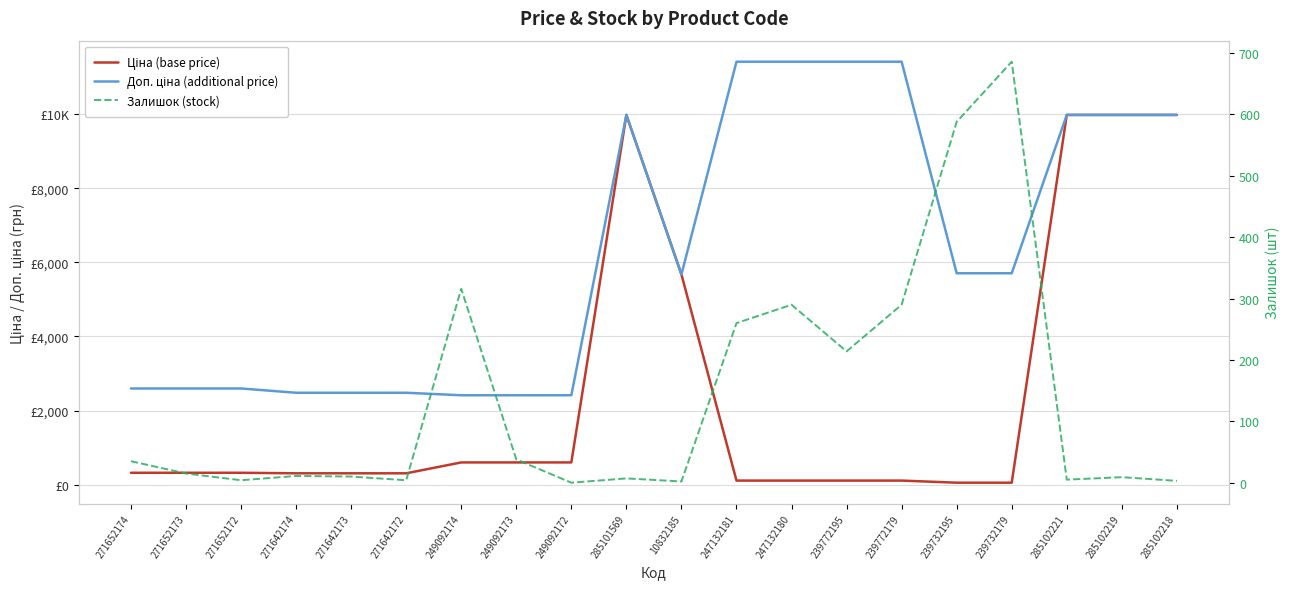

Which category has the highest value across all series?

247132181